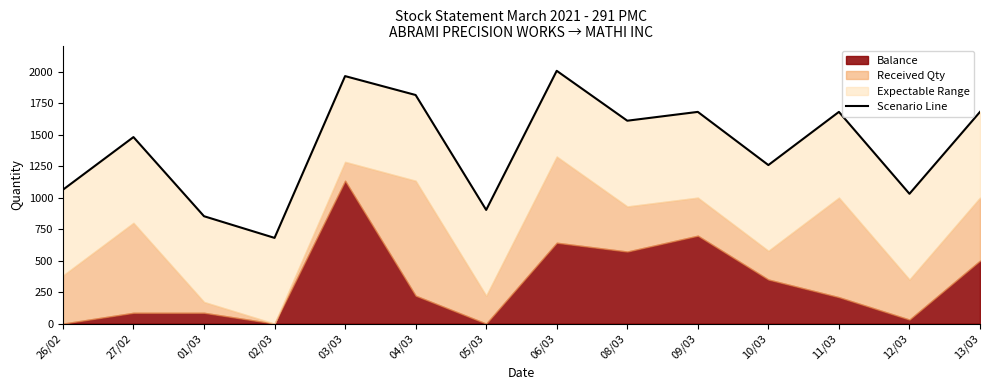

At which category does the data reach its first local peak?

27/02